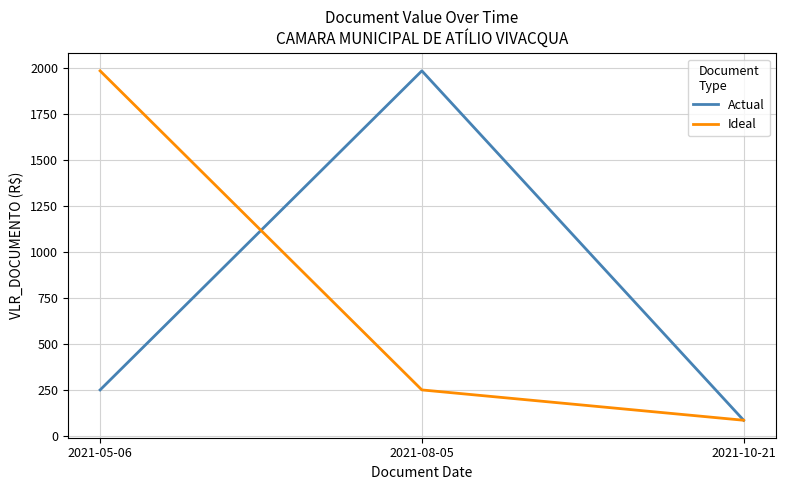

What is the highest value of the Ideal series?

1983.6